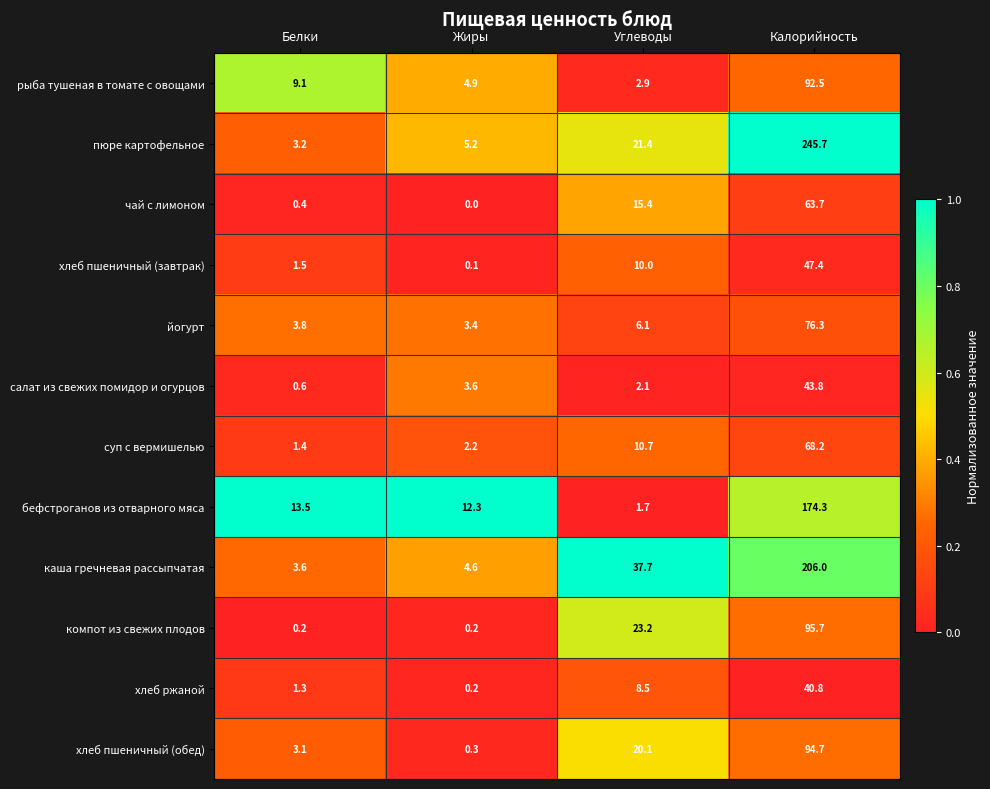

At which category is the sum across all series the highest?

Калорийность